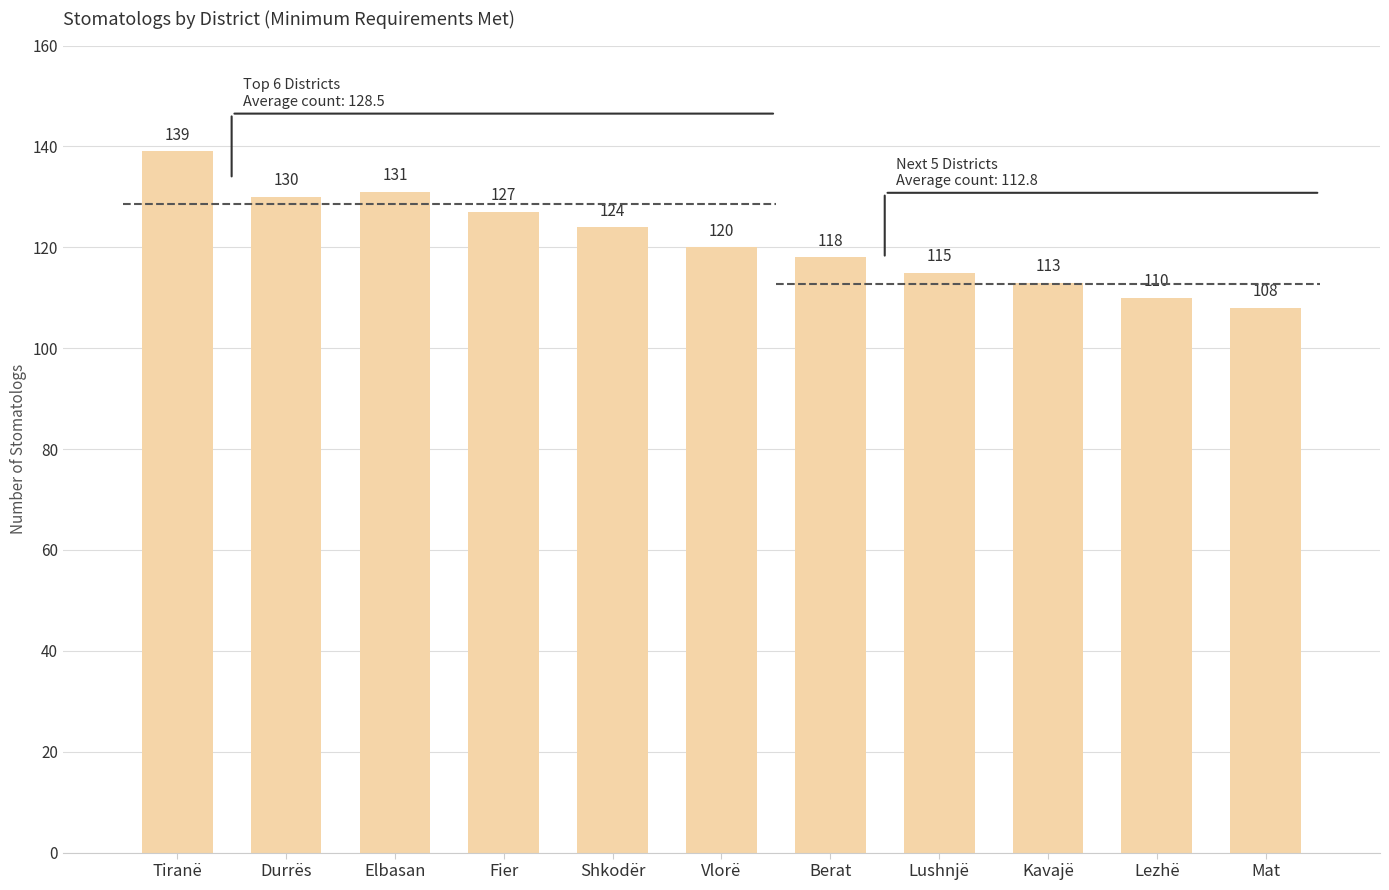

Rank the categories by value from lowest to highest.

Mat, Lezhë, Kavajë, Lushnjë, Berat, Vlorë, Shkodër, Fier, Durrës, Elbasan, Tiranë